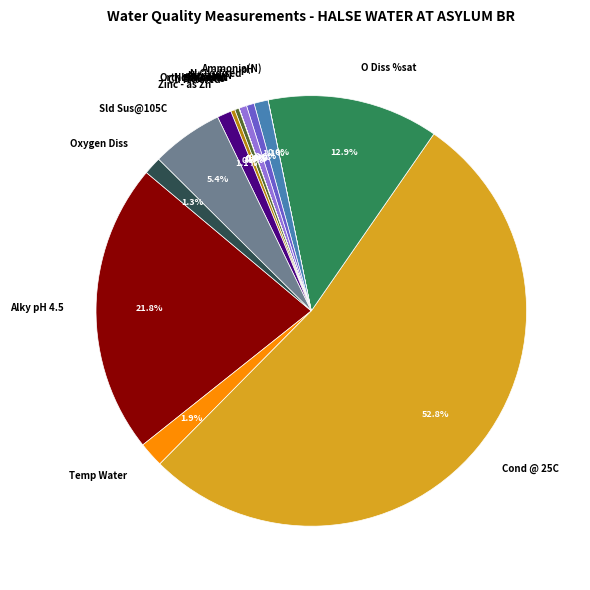

Which category accounts for the majority?

Cond @ 25C